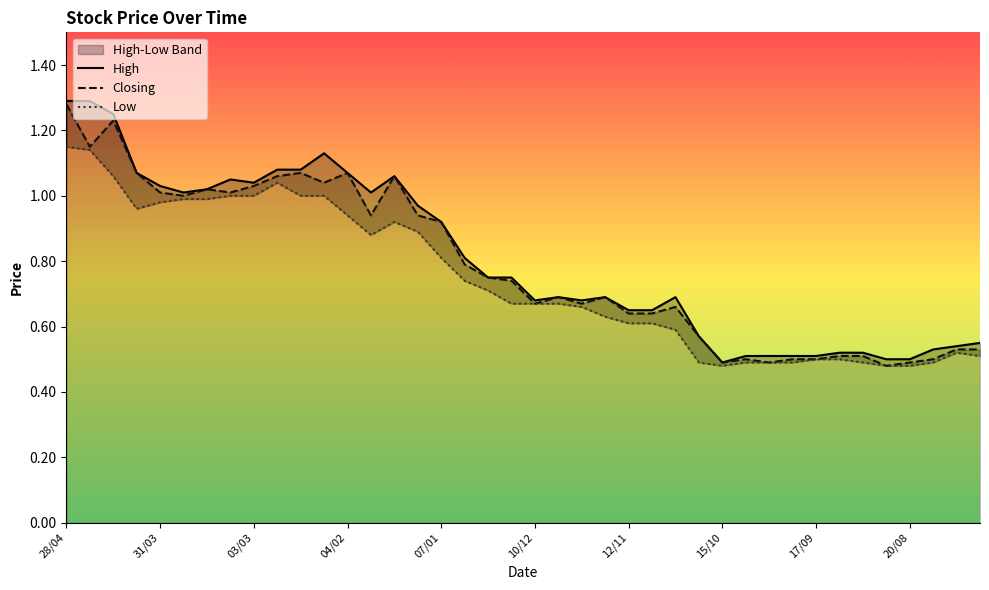

Reading left to right, what are all the values shown in this chart?

High: 28/04=1.3	21/04=1.3	14/04=1.2	07/04=1.1	31/03=1.0	24/03=1.0	17/03=1.0	10/03=1.1	03/03=1.0	25/02=1.1	18/02=1.1	11/02=1.1	04/02=1.1	28/01=1.0	21/01=1.1	14/01=1.0	07/01=0.9	31/12=0.8	24/12=0.8	17/12=0.8	10/12=0.7	03/12=0.7	26/11=0.7	19/11=0.7	12/11=0.7	05/11=0.7	29/10=0.7	22/10=0.6	15/10=0.5	08/10=0.5	01/10=0.5	24/09=0.5	17/09=0.5	10/09=0.5	03/09=0.5	27/08=0.5	20/08=0.5	13/08=0.5	06/08=0.5	30/07=0.6
Closing: 28/04=1.3	21/04=1.1	14/04=1.2	07/04=1.1	31/03=1.0	24/03=1.0	17/03=1.0	10/03=1.0	03/03=1.0	25/02=1.1	18/02=1.1	11/02=1.0	04/02=1.1	28/01=0.9	21/01=1.1	14/01=0.9	07/01=0.9	31/12=0.8	24/12=0.8	17/12=0.7	10/12=0.7	03/12=0.7	26/11=0.7	19/11=0.7	12/11=0.6	05/11=0.6	29/10=0.7	22/10=0.6	15/10=0.5	08/10=0.5	01/10=0.5	24/09=0.5	17/09=0.5	10/09=0.5	03/09=0.5	27/08=0.5	20/08=0.5	13/08=0.5	06/08=0.5	30/07=0.5
Low: 28/04=1.1	21/04=1.1	14/04=1.1	07/04=1.0	31/03=1.0	24/03=1.0	17/03=1.0	10/03=1.0	03/03=1.0	25/02=1.0	18/02=1.0	11/02=1.0	04/02=0.9	28/01=0.9	21/01=0.9	14/01=0.9	07/01=0.8	31/12=0.7	24/12=0.7	17/12=0.7	10/12=0.7	03/12=0.7	26/11=0.7	19/11=0.6	12/11=0.6	05/11=0.6	29/10=0.6	22/10=0.5	15/10=0.5	08/10=0.5	01/10=0.5	24/09=0.5	17/09=0.5	10/09=0.5	03/09=0.5	27/08=0.5	20/08=0.5	13/08=0.5	06/08=0.5	30/07=0.5